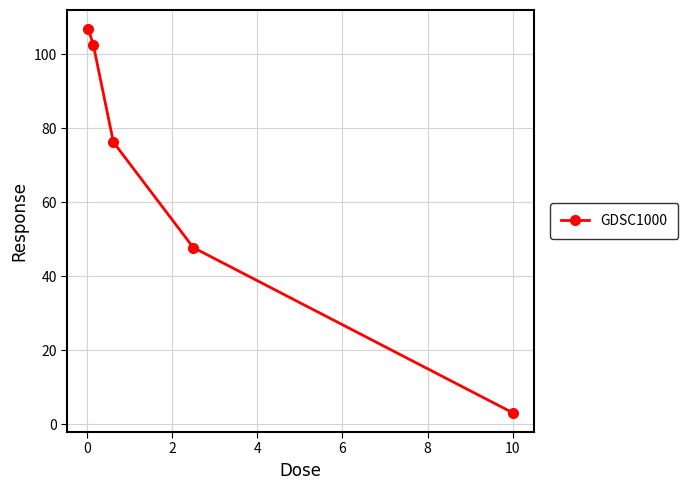

What is the maximum value shown in the chart?

106.8